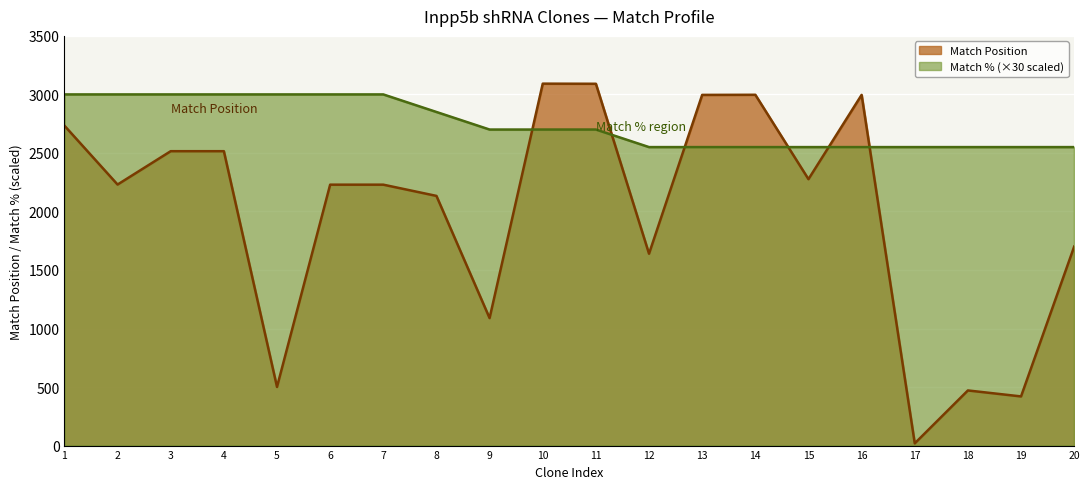

Which series changed the most between 6 and 11?

Match Position